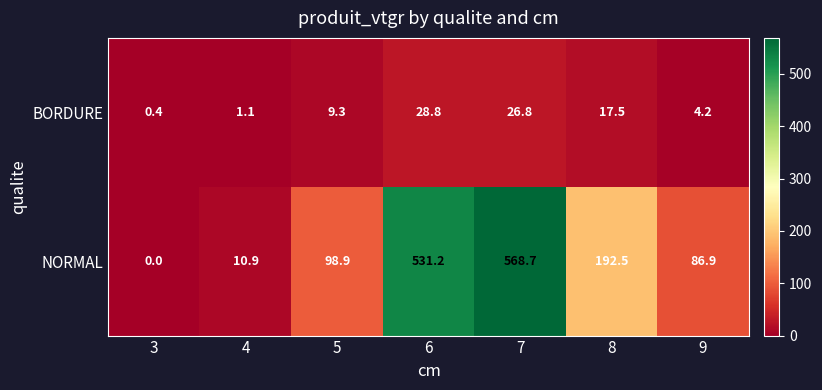

How many series are shown in this chart?

2